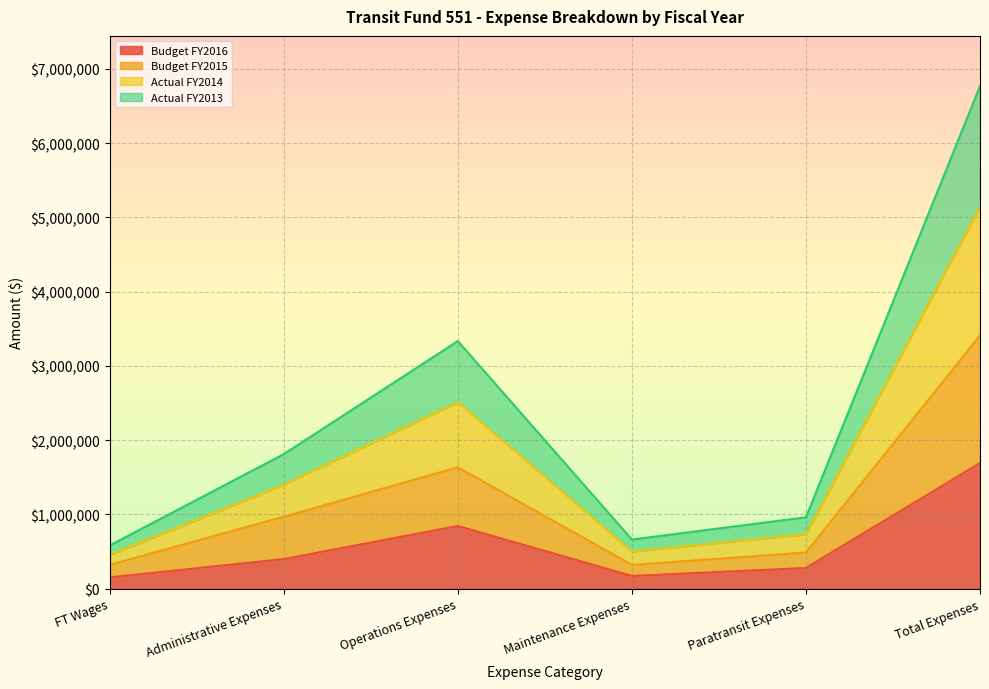

Does the chart display data point markers on the line(s)?

No